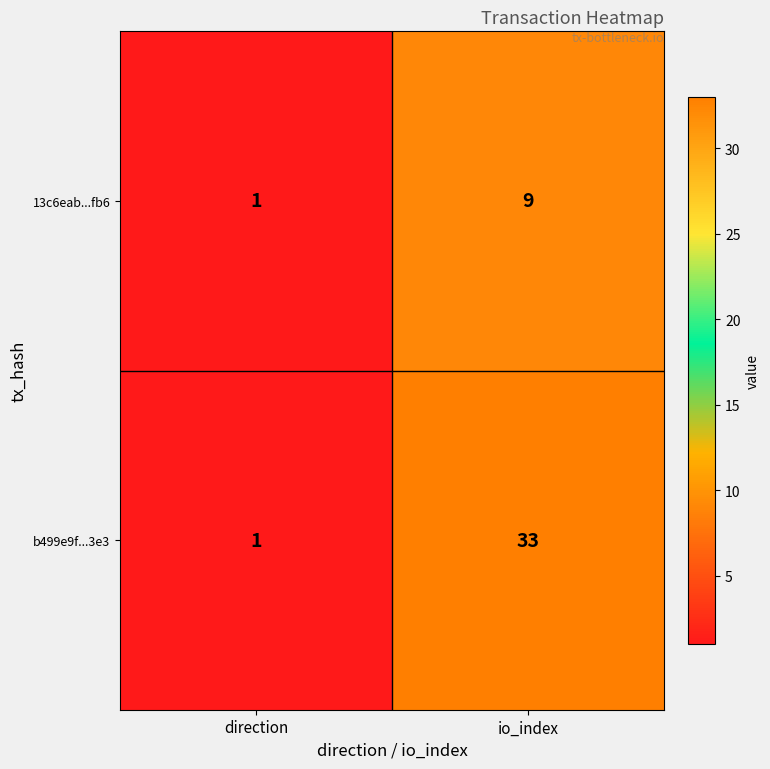

What is the smallest value displayed?

1